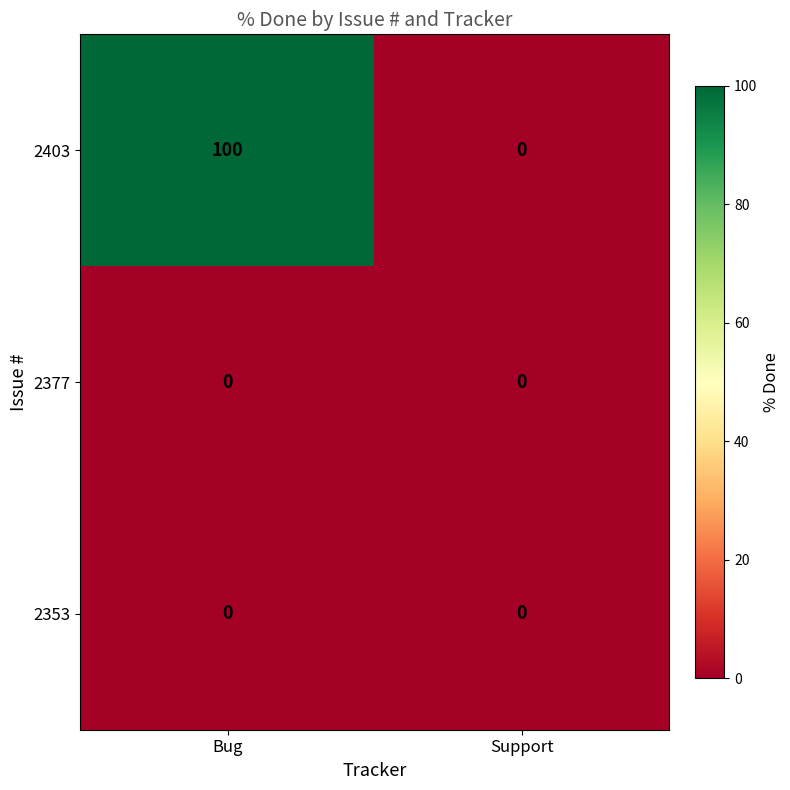

The value of 2403 at Support is 0. True or false?

True